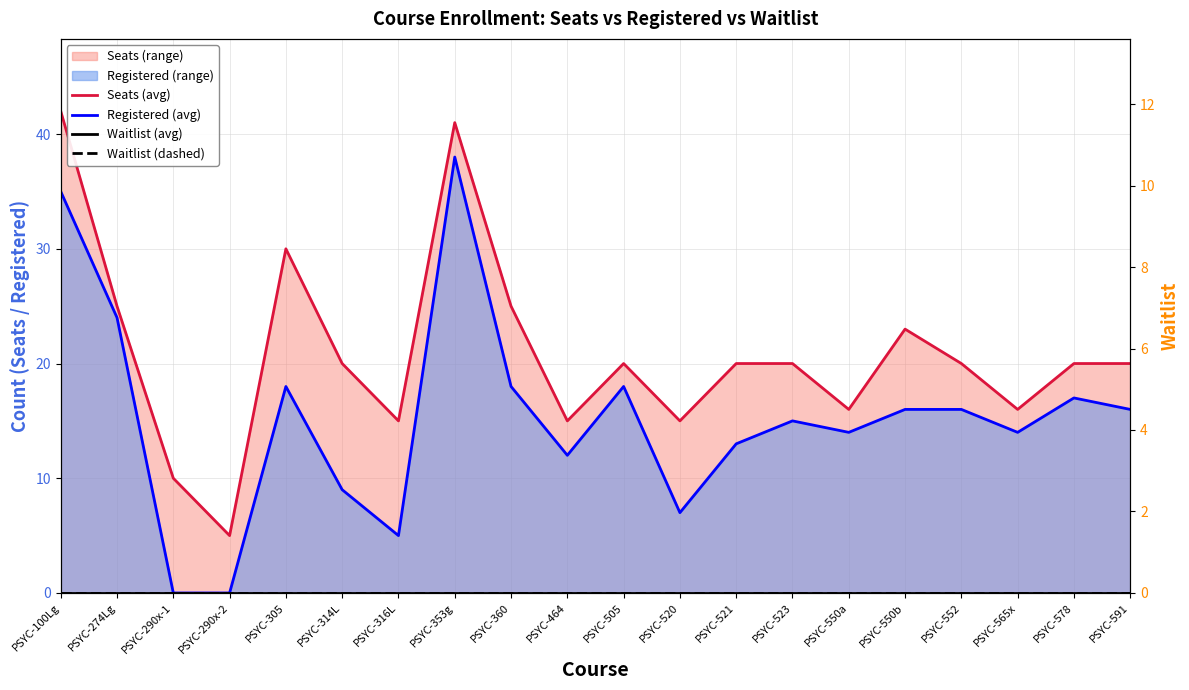

At how many categories does at least one series exceed 0?

20